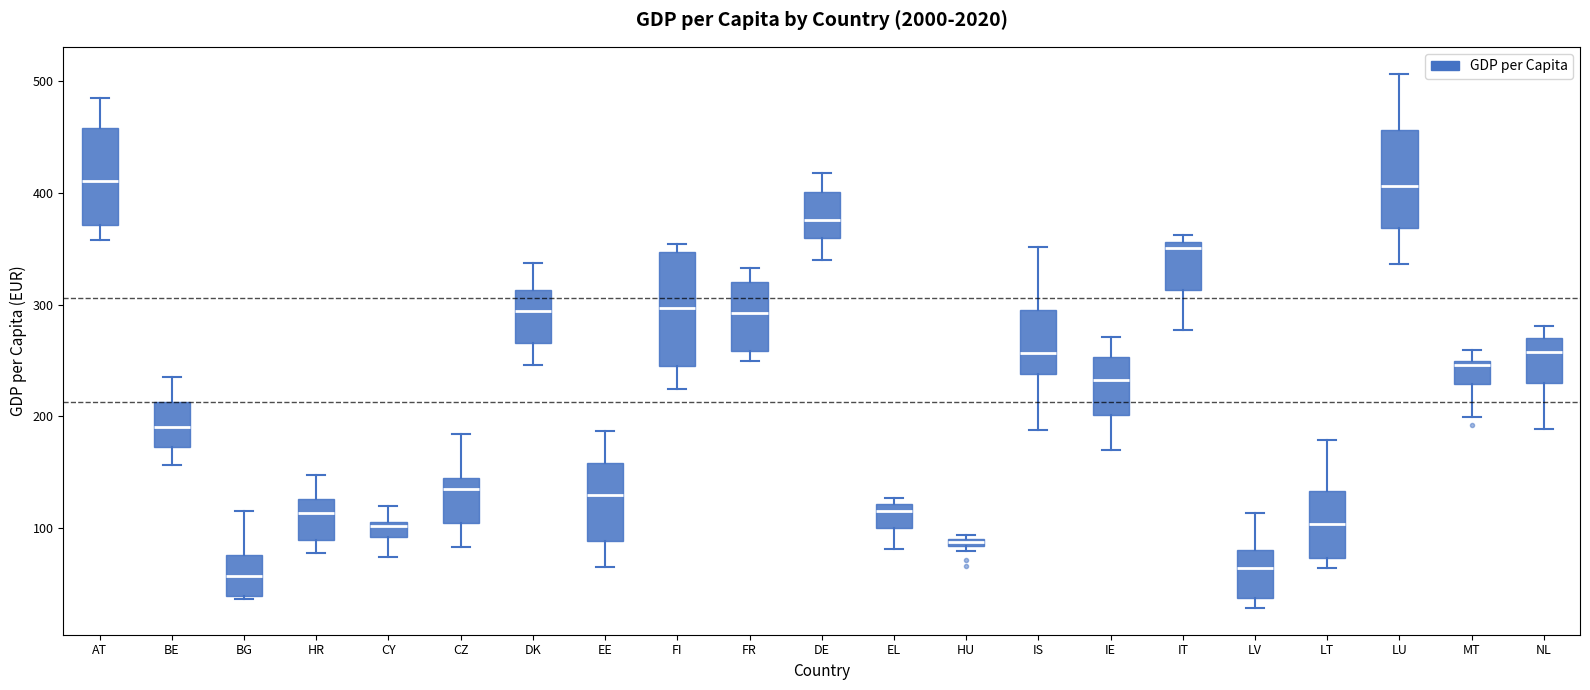

Comparing the boxes themselves (not the whiskers), which one is the tallest?

FI